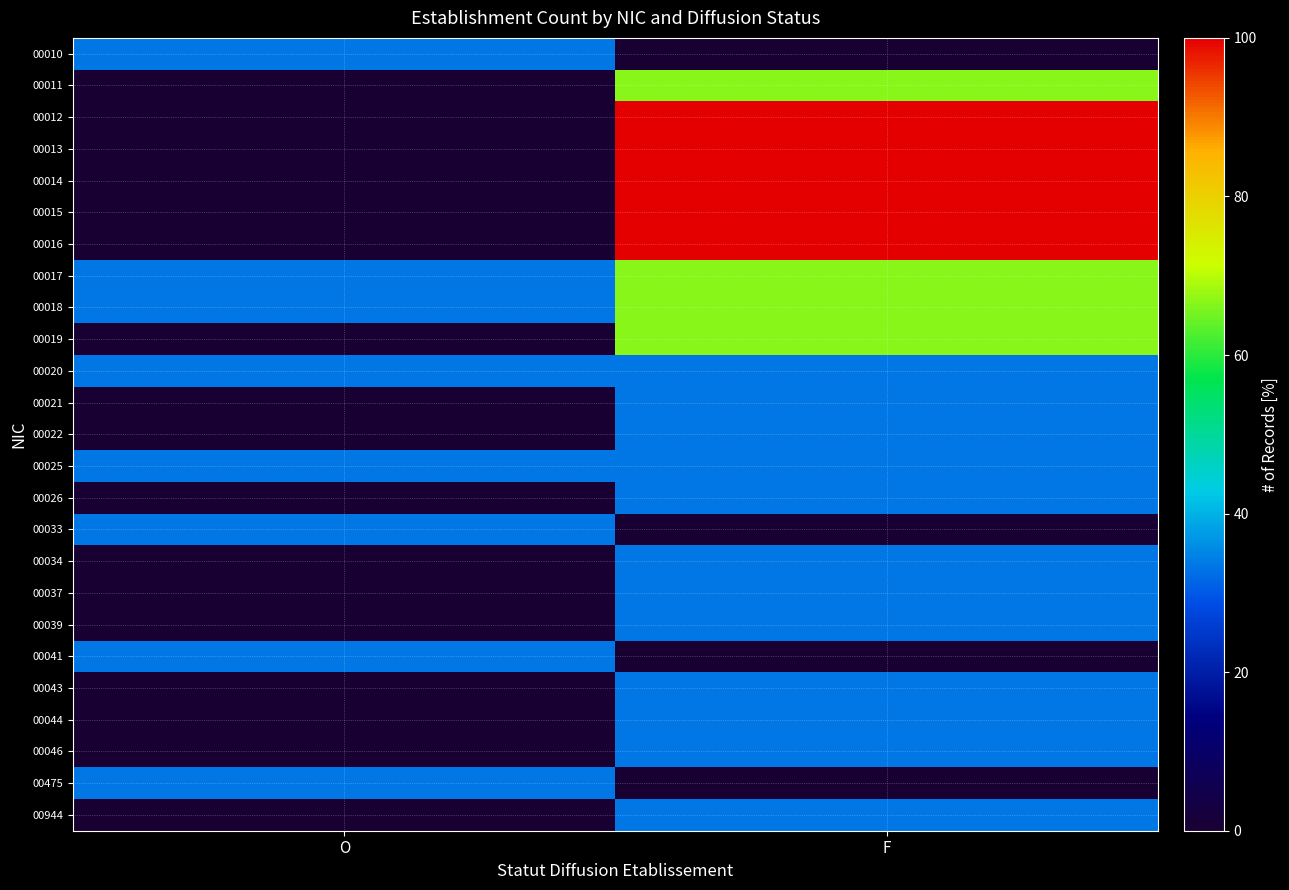

What is the total value across all series at O?

266.7